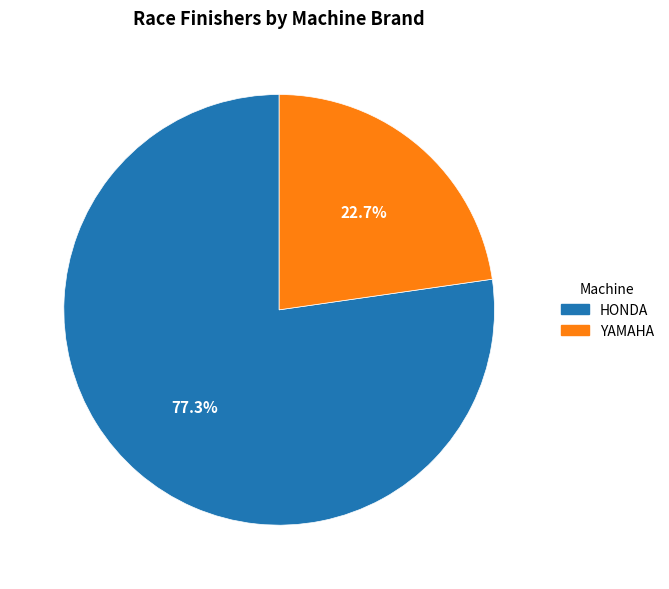

To the nearest percent, what percentage of the pie is YAMAHA?

23%